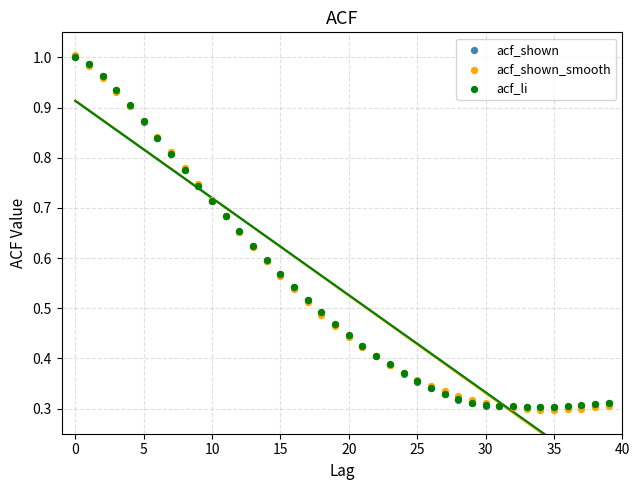

What are all the series names shown in the legend?

acf_shown, acf_shown_smooth, acf_li